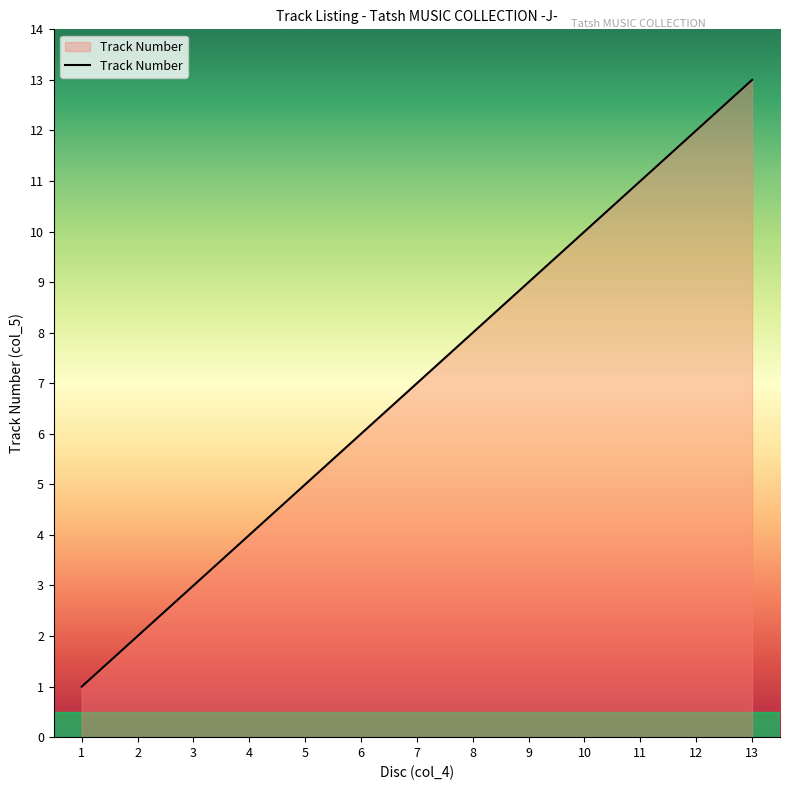

Reading left to right, transcribe all the data shown in this chart.

1	2	3	4	5	6	7	8	9	10	11	12	13